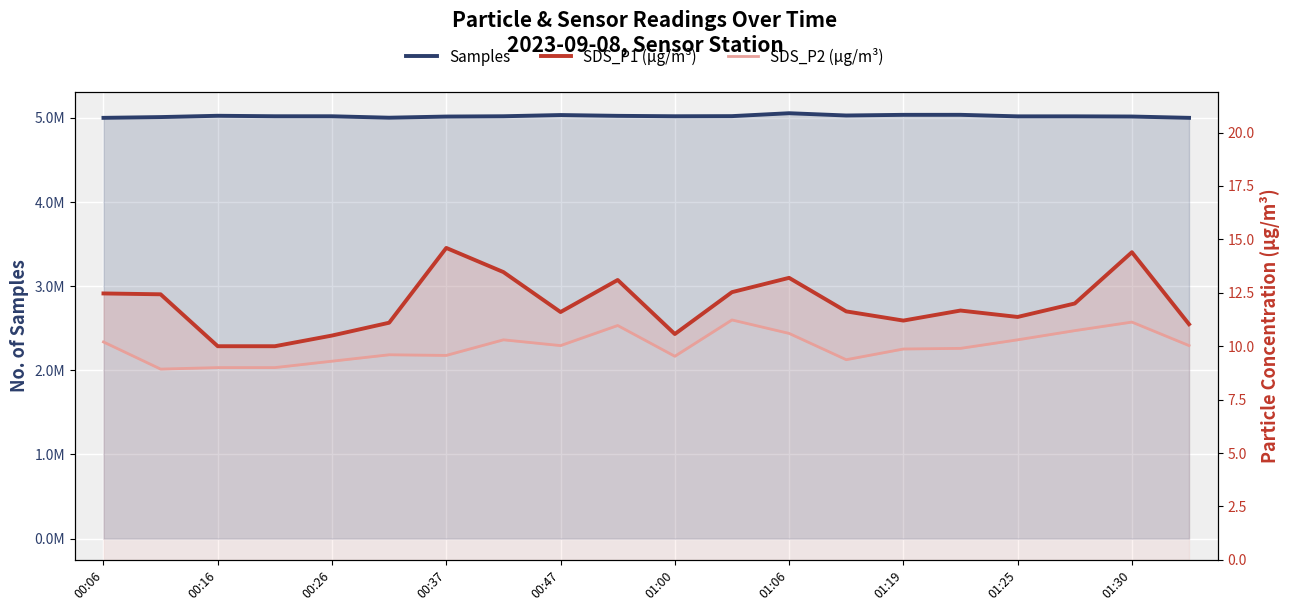

What is the sum of all SDS_P1 (µg/m³) values?

238.9